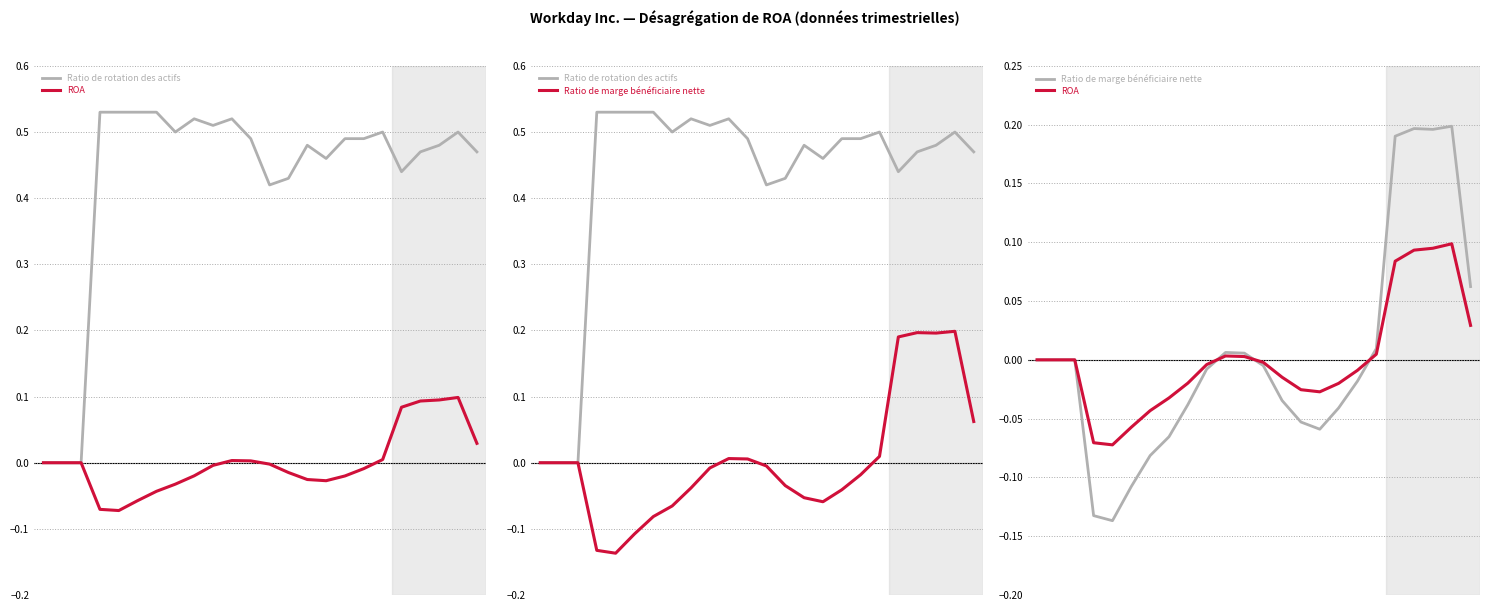

How many values in the Ratio de marge bénéficiaire nette series are below 0?

13